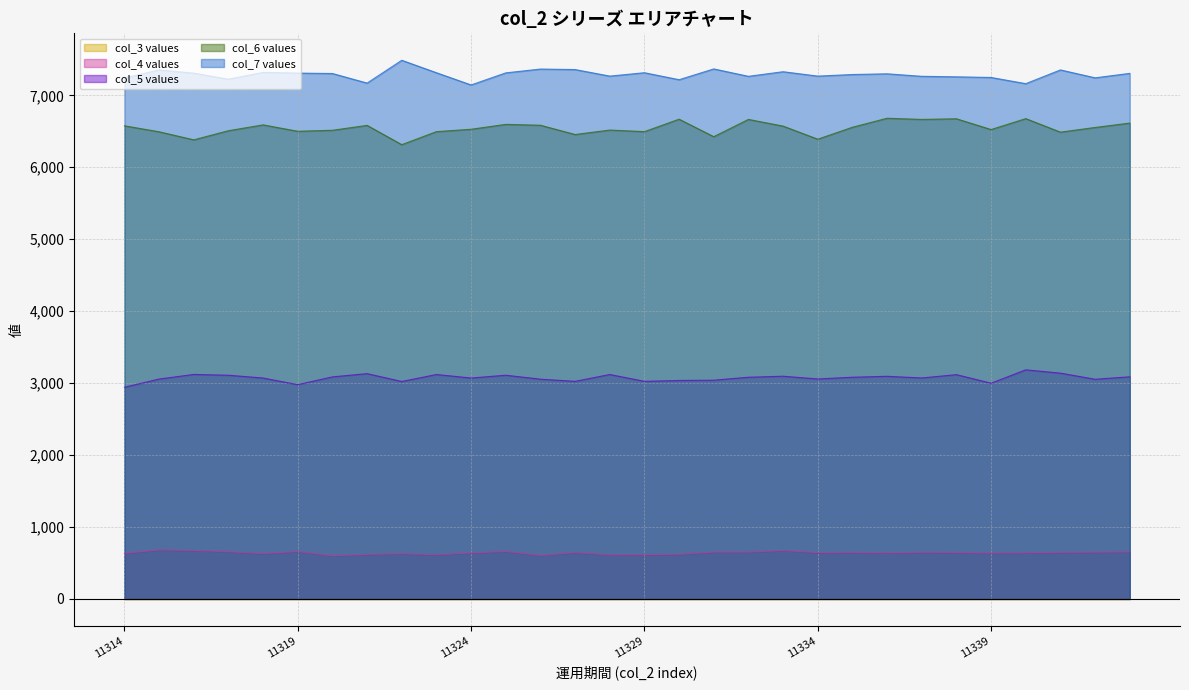

At which category does col_5 reach its first local peak?

11316